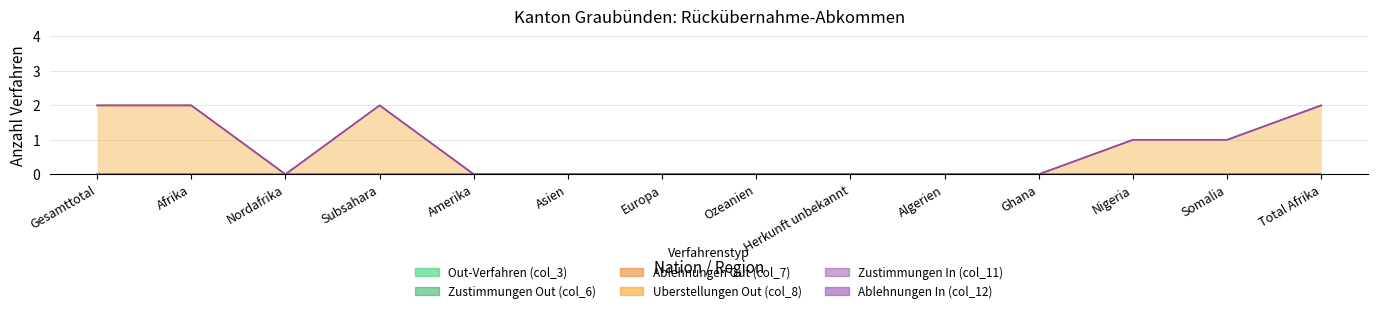

Is the value of Ablehnungen Out (col_7) at Gesamttotal greater than the value of Zustimmungen Out (col_6) at Europa?

No